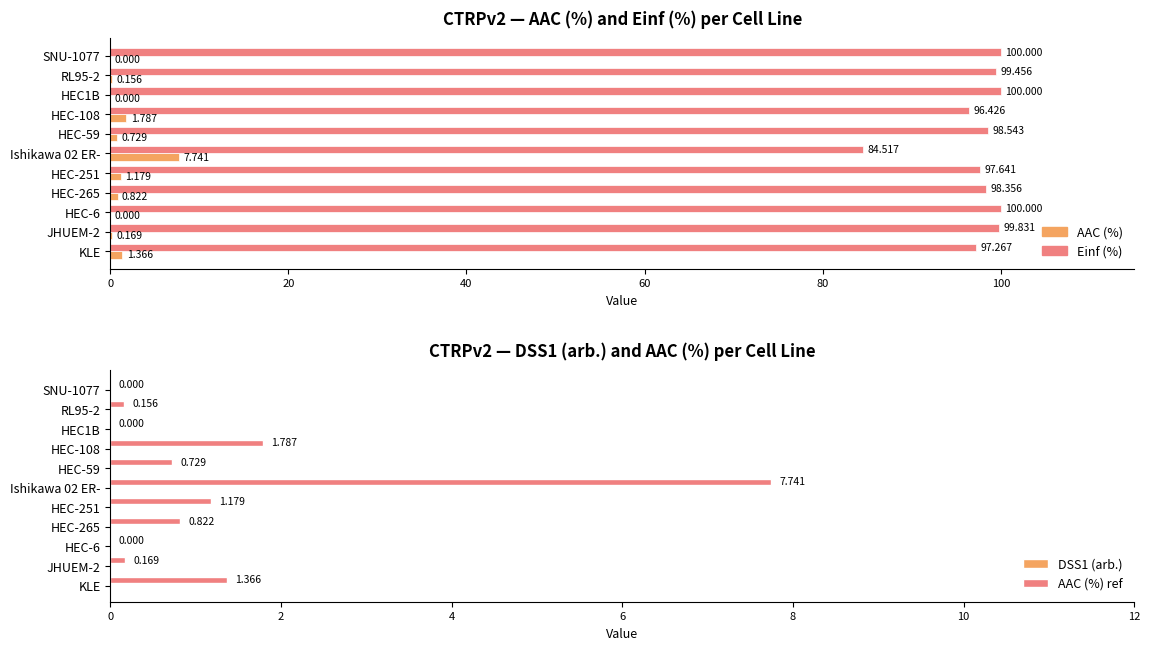

What is the value of the DSS1 (arb.) bar at the 10th from the left?

0.6